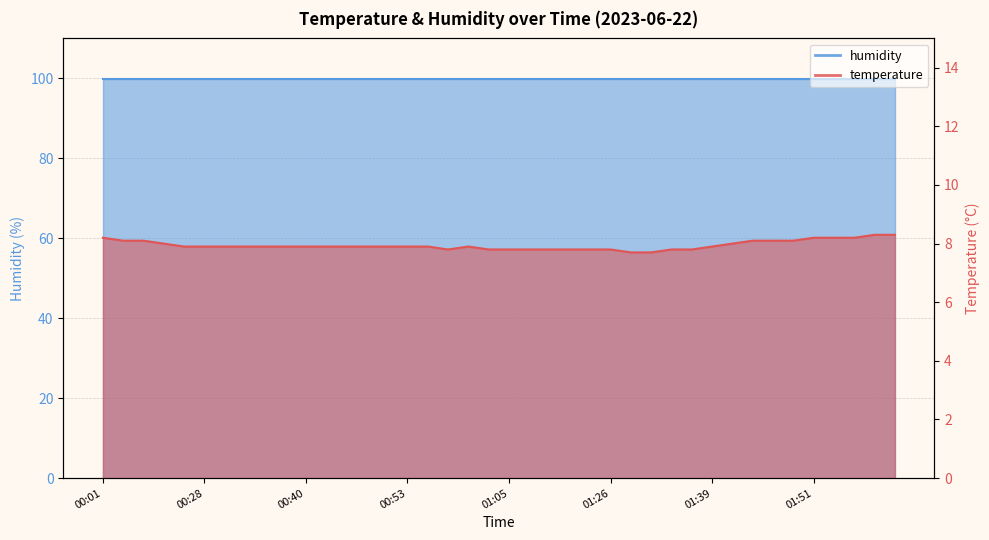

Where is the first local maximum?

01:00